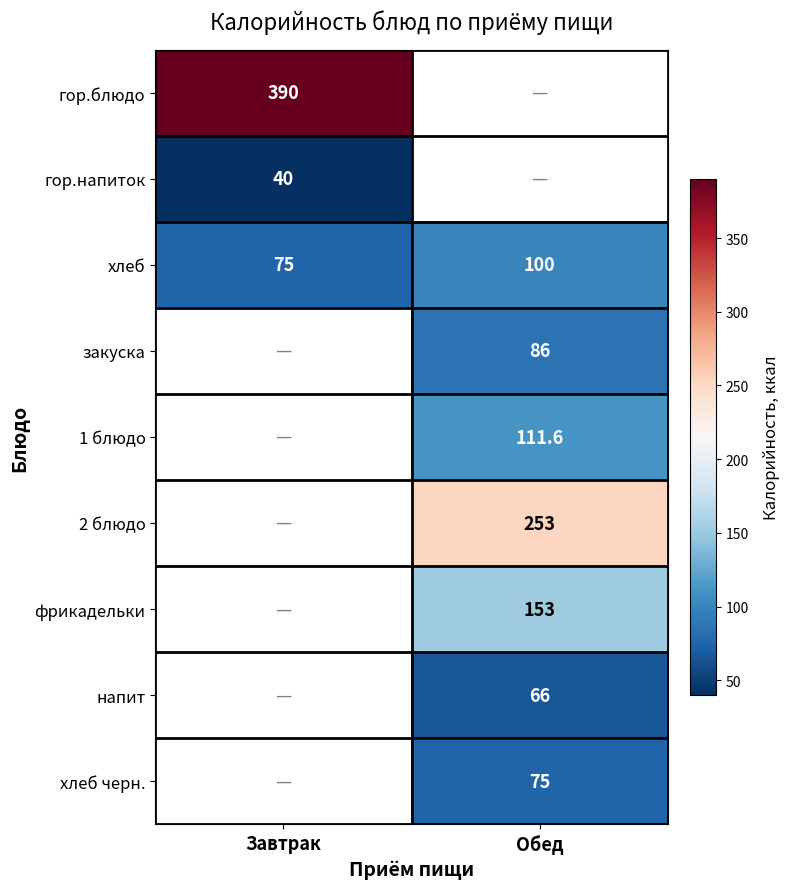

The value of 1 блюдо at Обед is 111.6. True or false?

True